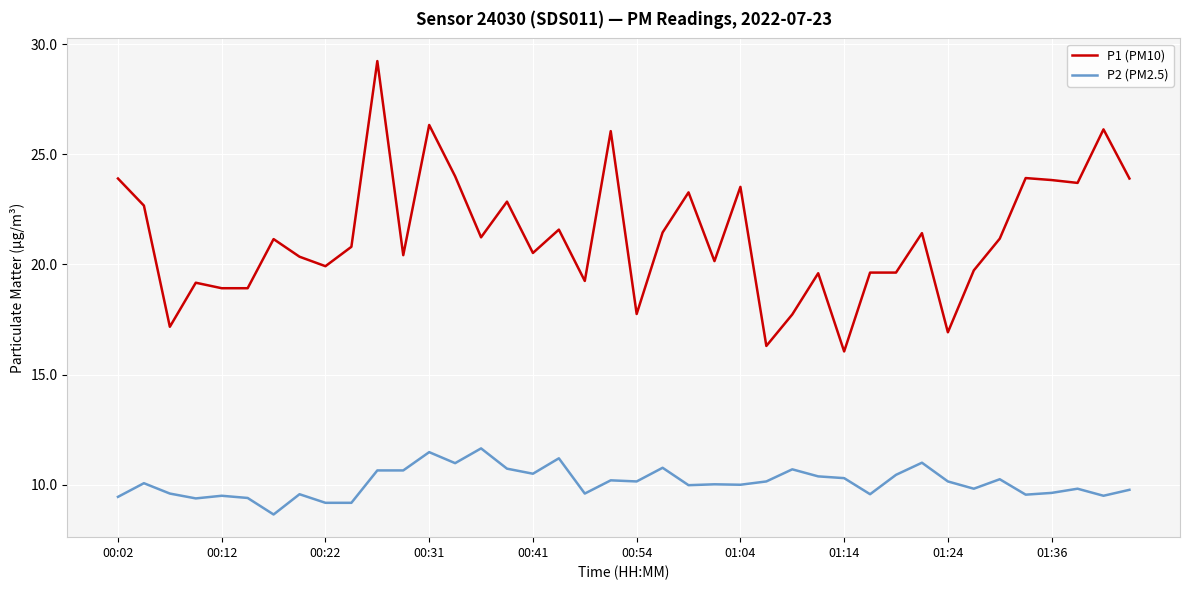

Does the chart display data point markers on the line(s)?

No